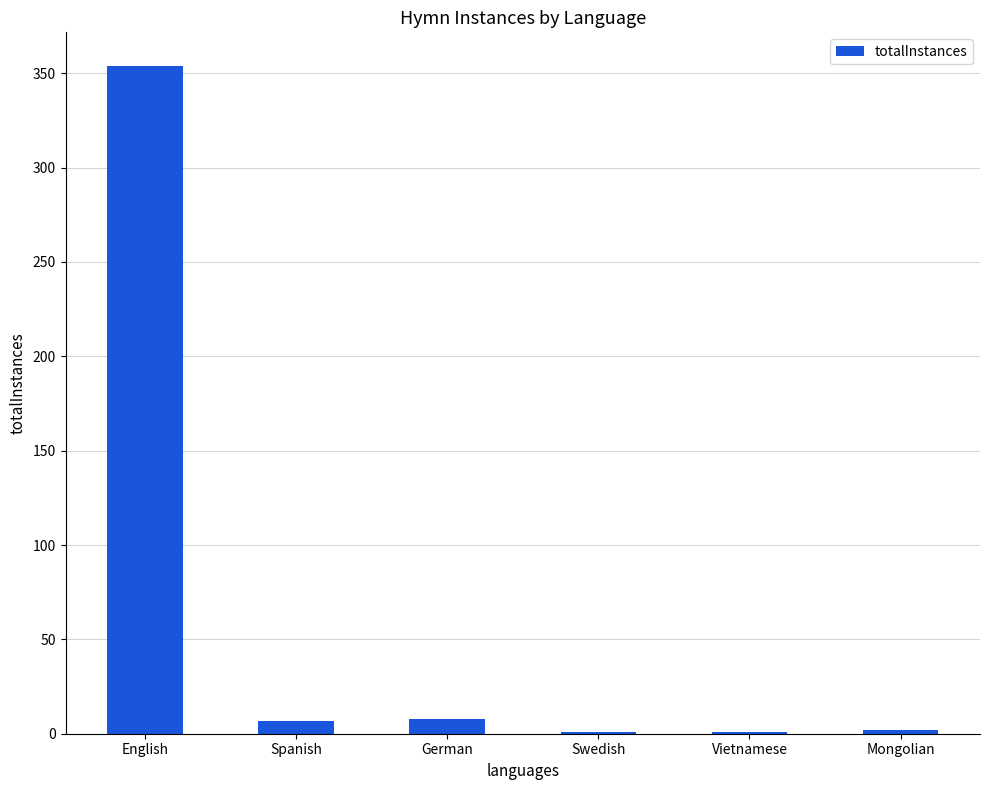

Which has a higher value, English or German?

English